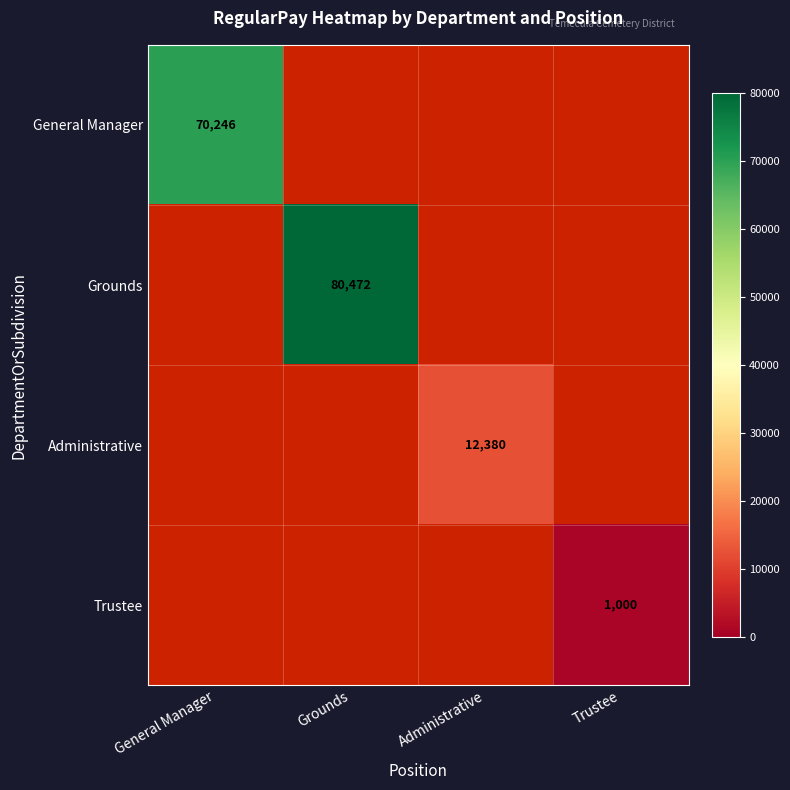

How many values in Trustee are above zero?

1